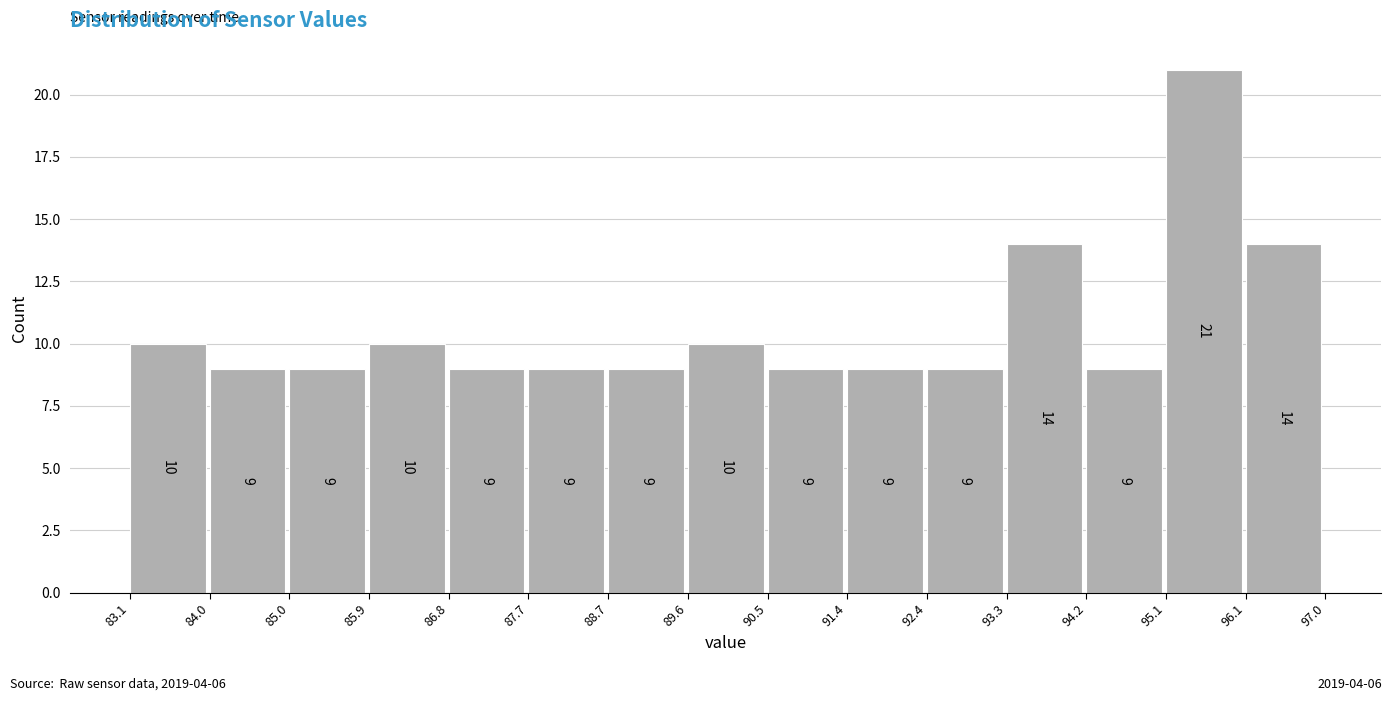

Over which range of the x-axis is the bar tallest?

95.1 to 96.1